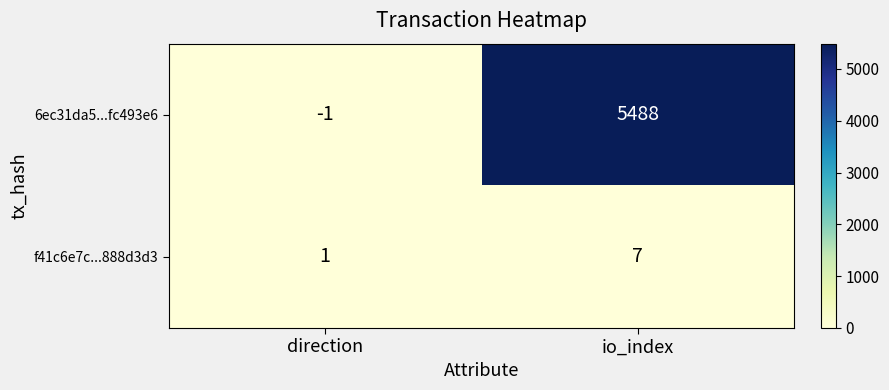

How many distinct data groups are displayed?

2